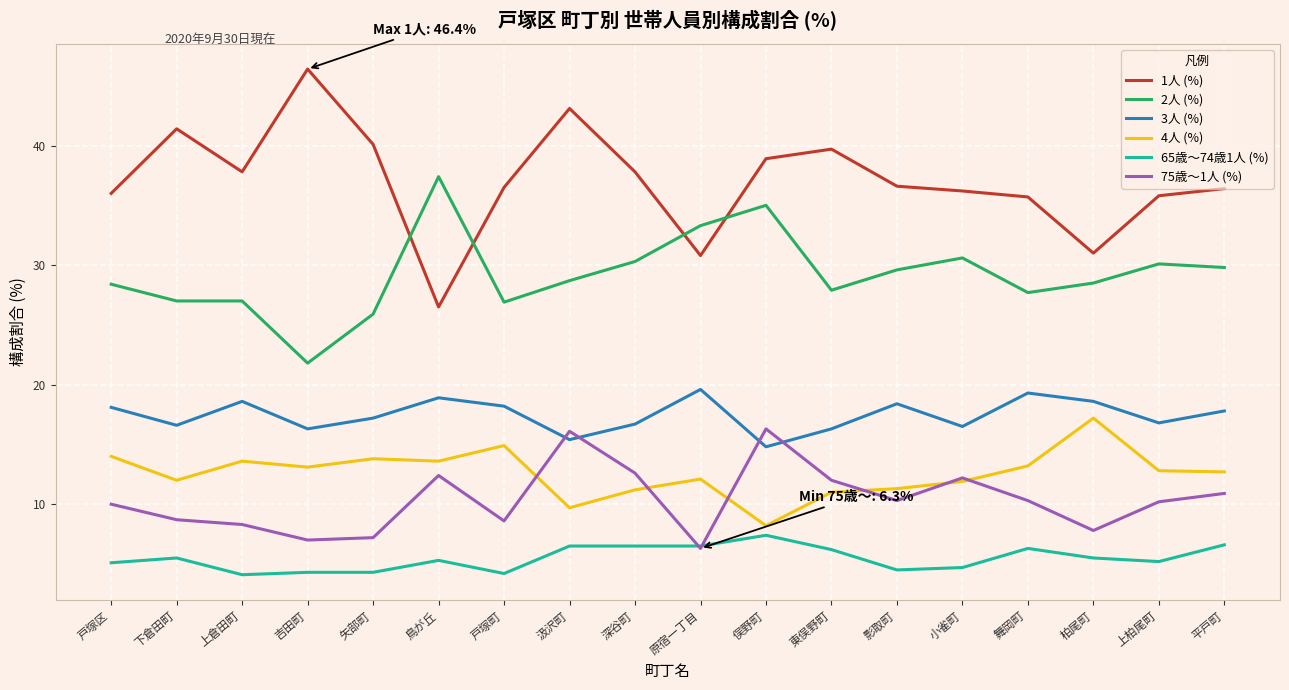

What position from the right is 上柏尾町?

2